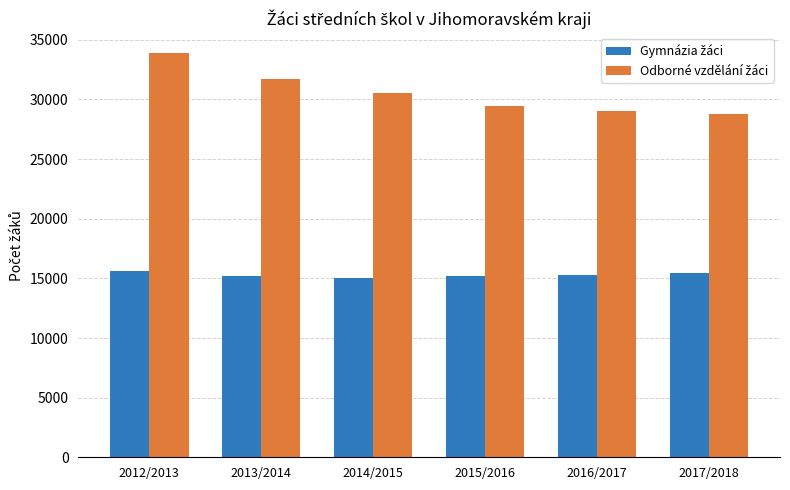

What is the label of the 5th bar from the right?

2013/2014